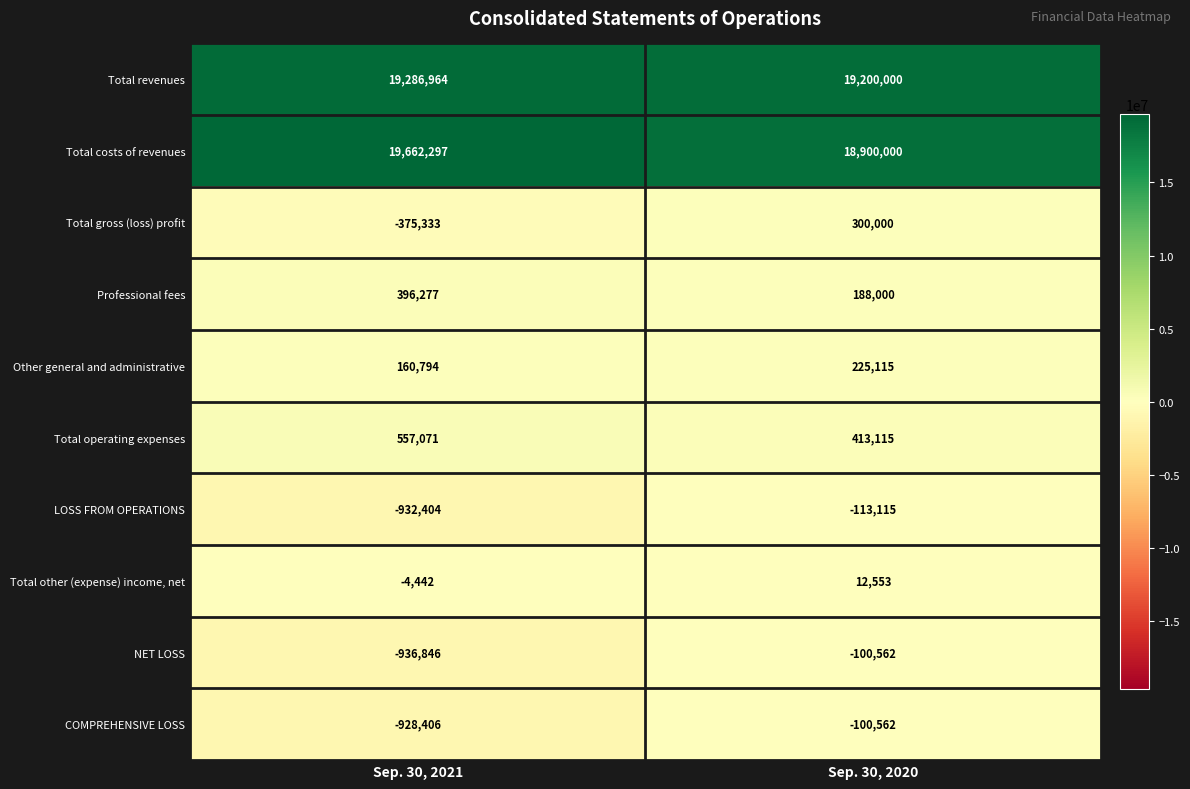

What is the approximate value of Total operating expenses at Sep. 30, 2021?

557071